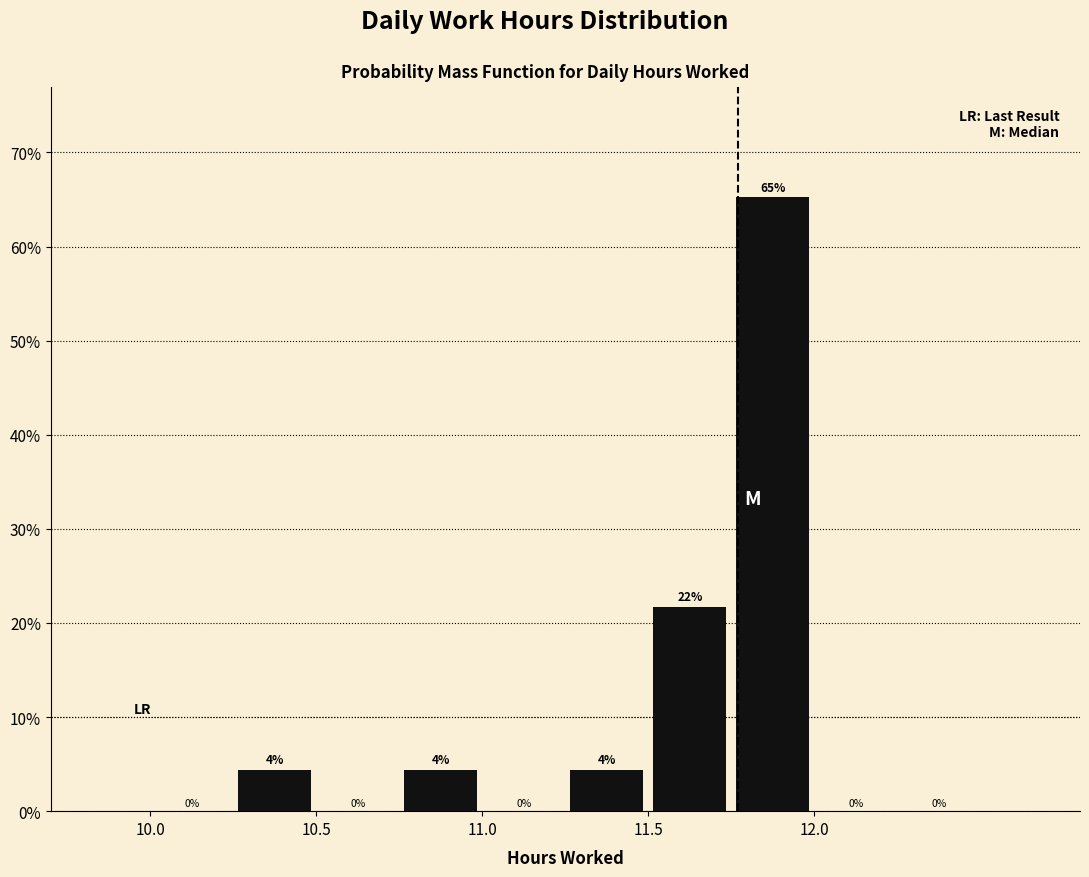

Over which range of the x-axis is the bar tallest?

11.75 to 12.00